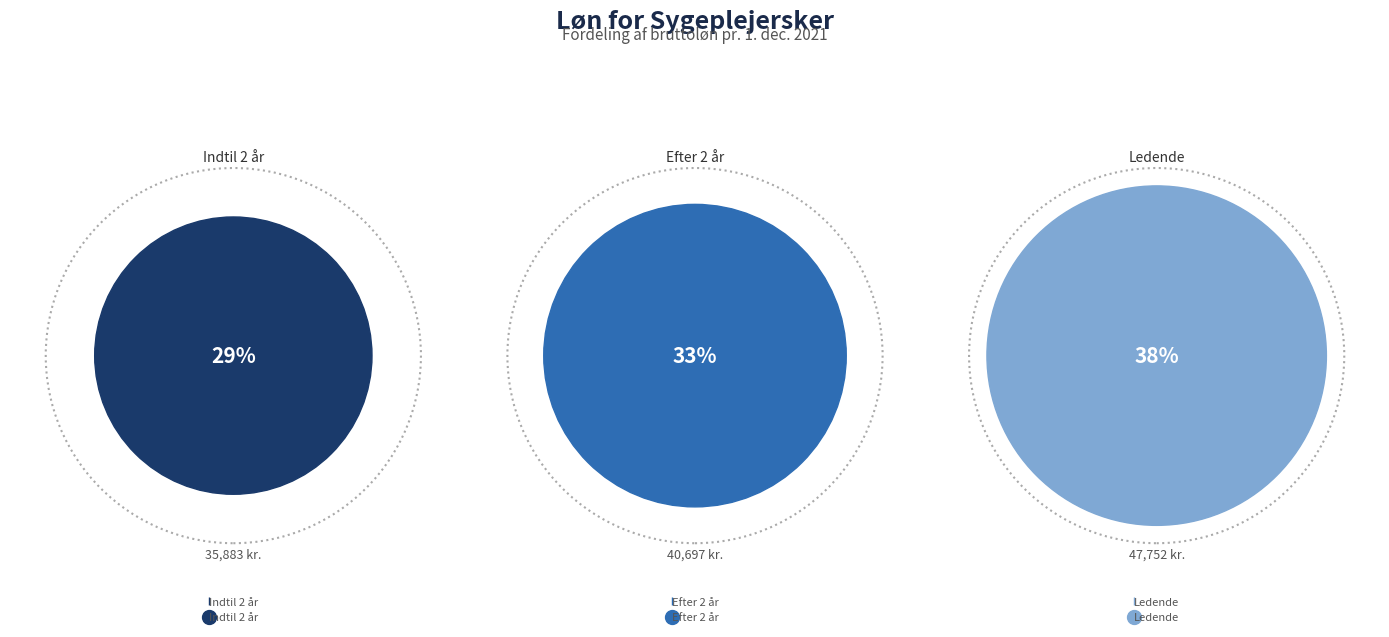

To the nearest percent, what is the difference between the Efter 2 år praksiserfaring and Indtil 2 års praksiserfaring slice percentages?

4%